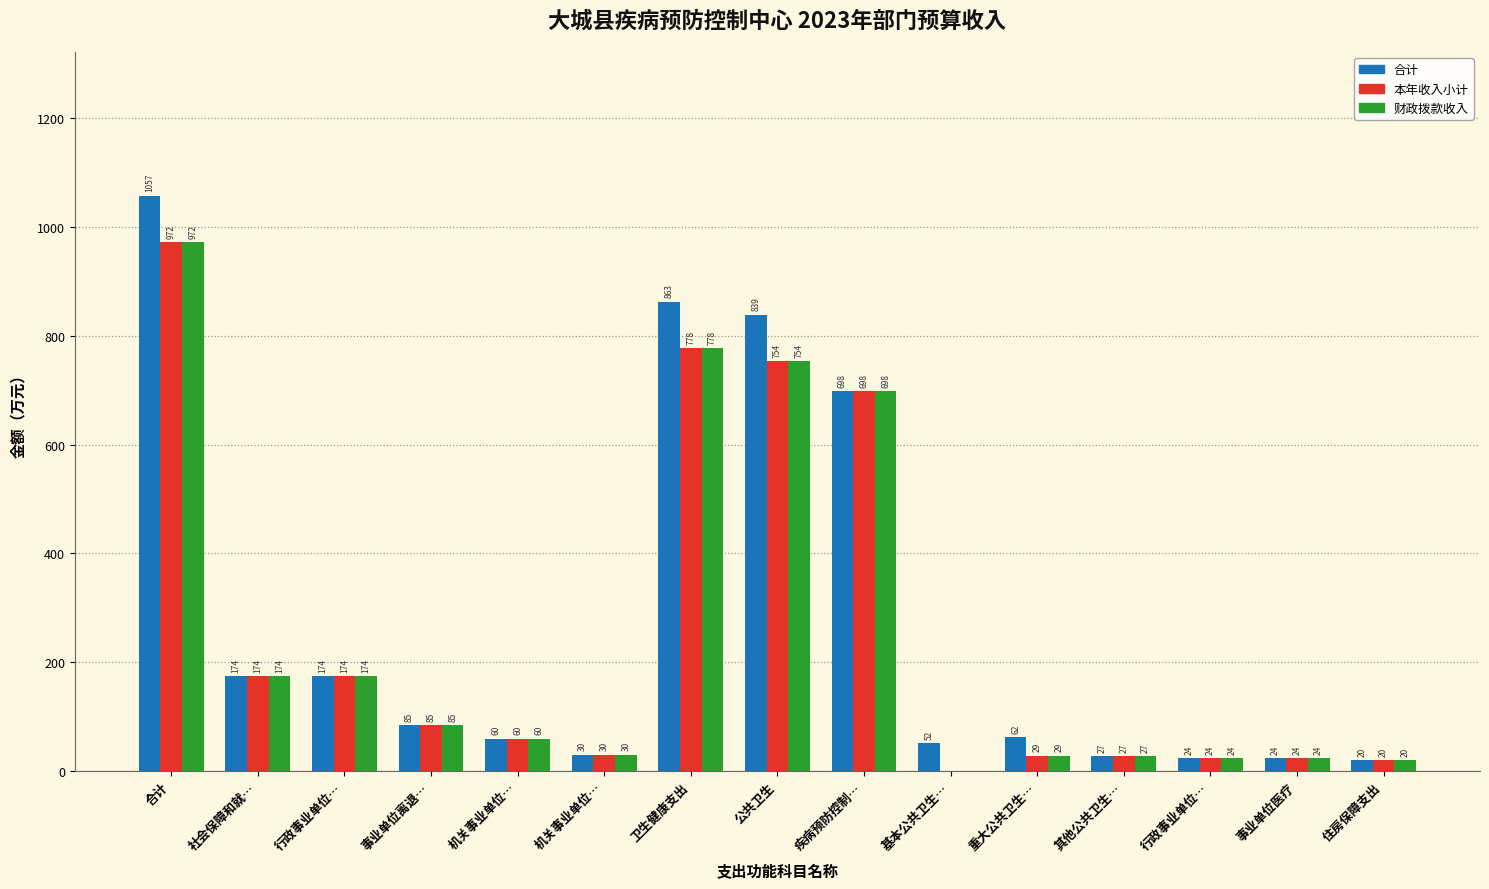

Reading right to left, transcribe all the data shown in this chart.

合计: 20.3	24.0	24.0	27.1	61.8	51.7	698.0	838.7	862.6	30.0	59.9	84.5	174.4	174.4	1057.3
本年收入小计: 20.3	24.0	24.0	27.1	28.6	0.0	698.0	753.7	777.7	30.0	59.9	84.5	174.4	174.4	972.4
财政拨款收入: 20.3	24.0	24.0	27.1	28.6	0.0	698.0	753.7	777.7	30.0	59.9	84.5	174.4	174.4	972.4